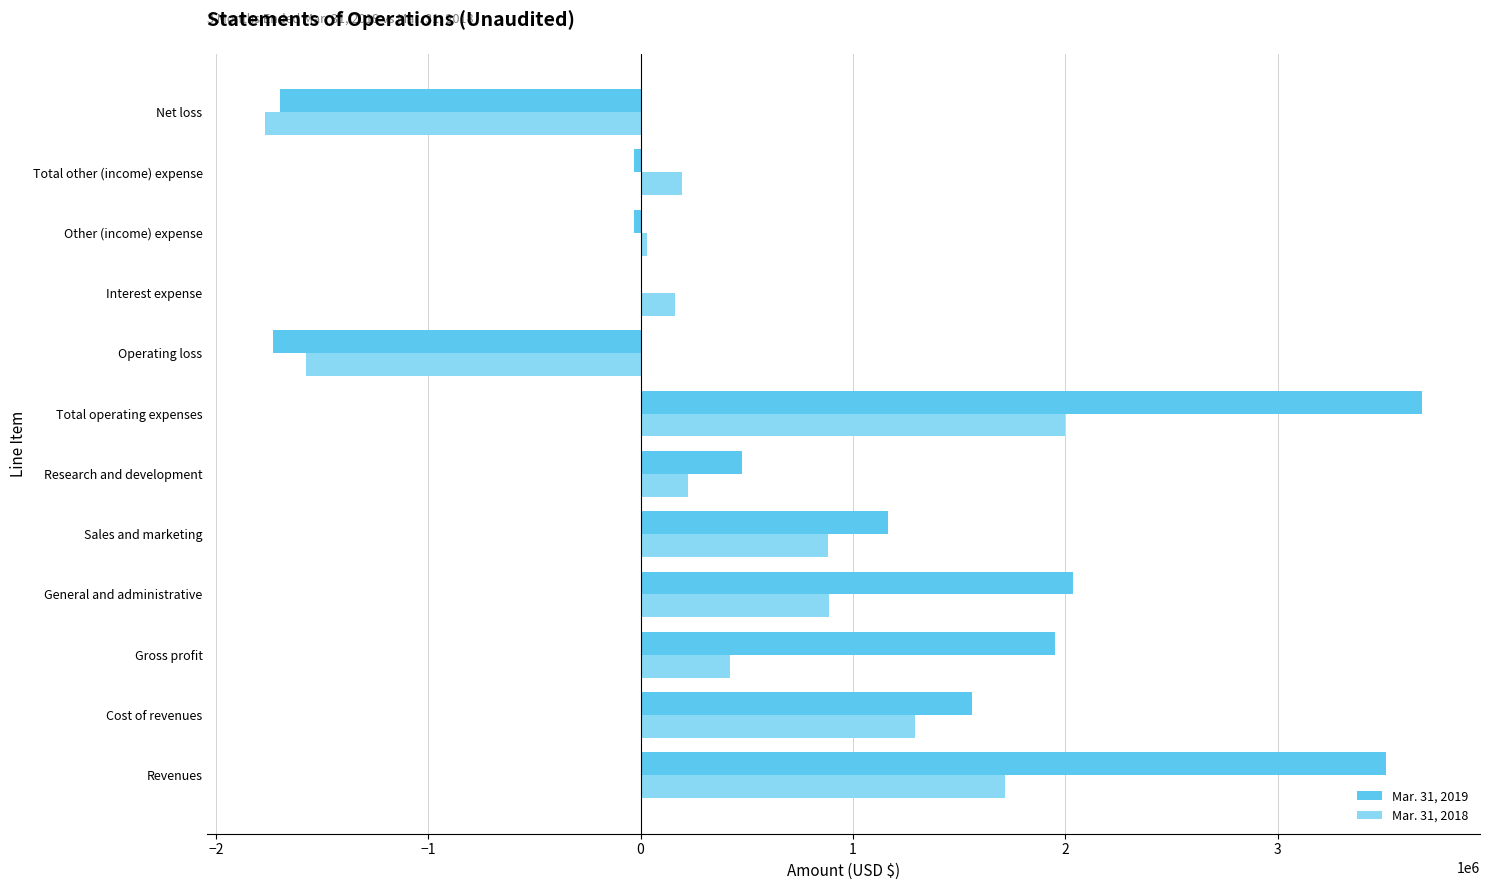

What is the greatest value displayed?

3680339